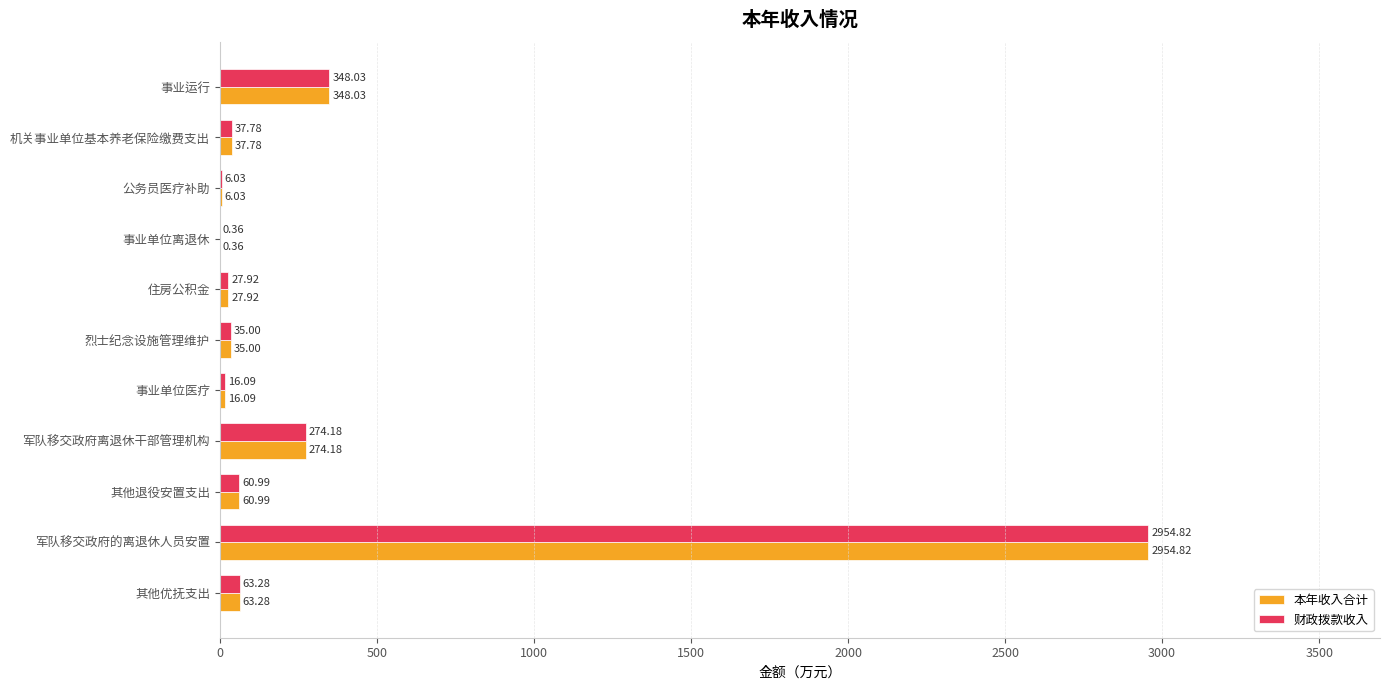

At which category is the sum across all series the highest?

军队移交政府的离退休人员安置